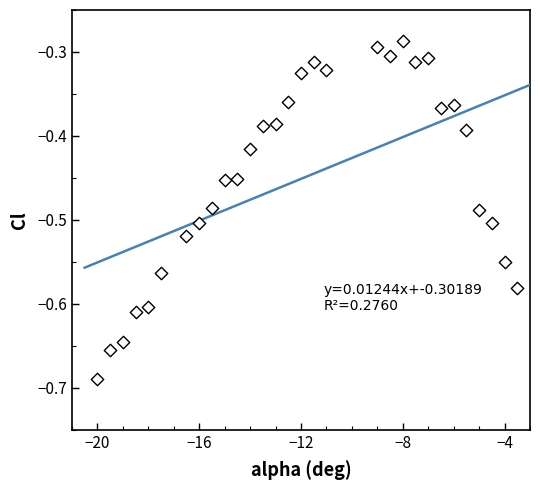

What is the range of Y values (max minus min)?

0.4